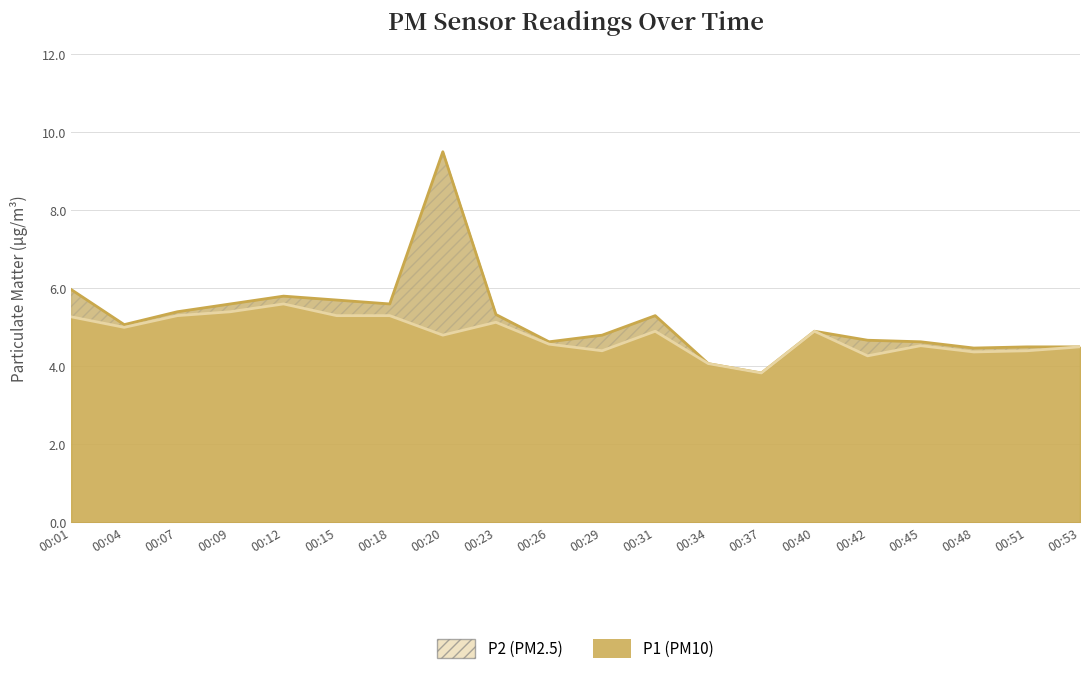

Reading right to left, what are all the values shown in this chart?

P1: 00:53=4.5	00:51=4.5	00:48=4.5	00:45=4.6	00:42=4.7	00:40=4.9	00:37=3.8	00:34=4.1	00:31=5.3	00:29=4.8	00:26=4.6	00:23=5.3	00:20=9.5	00:18=5.6	00:15=5.7	00:12=5.8	00:09=5.6	00:07=5.4	00:04=5.1	00:01=6.0
P2: 00:53=4.5	00:51=4.4	00:48=4.4	00:45=4.5	00:42=4.3	00:40=4.9	00:37=3.8	00:34=4.1	00:31=4.9	00:29=4.4	00:26=4.6	00:23=5.1	00:20=4.8	00:18=5.3	00:15=5.3	00:12=5.6	00:09=5.4	00:07=5.3	00:04=5.0	00:01=5.3